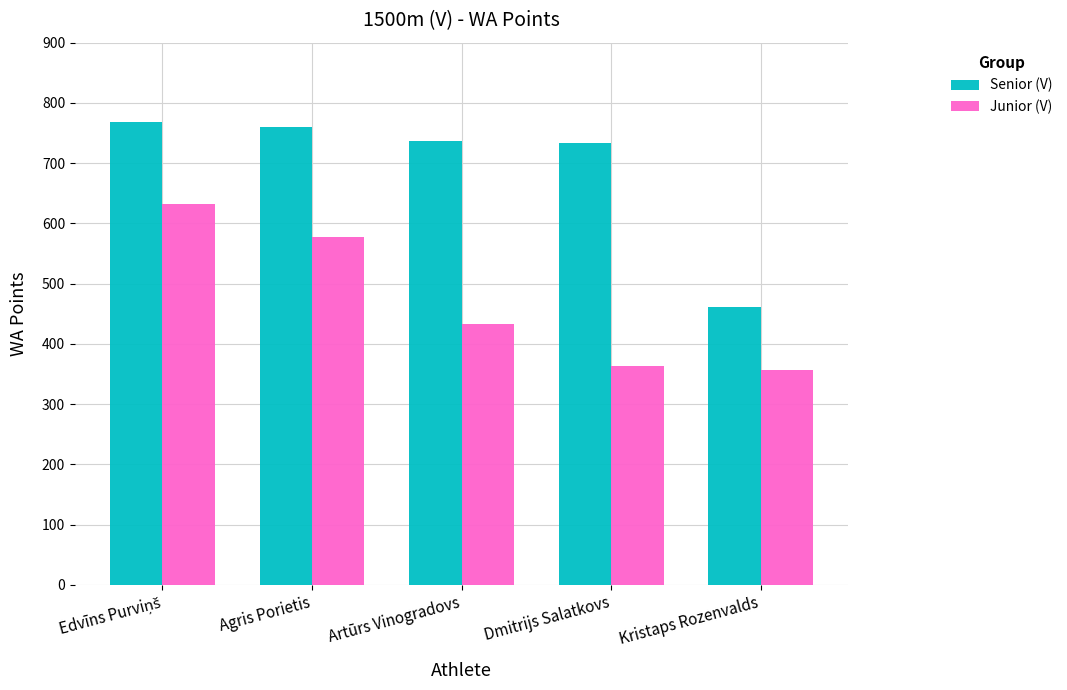

At how many categories does at least one series exceed 699?

4